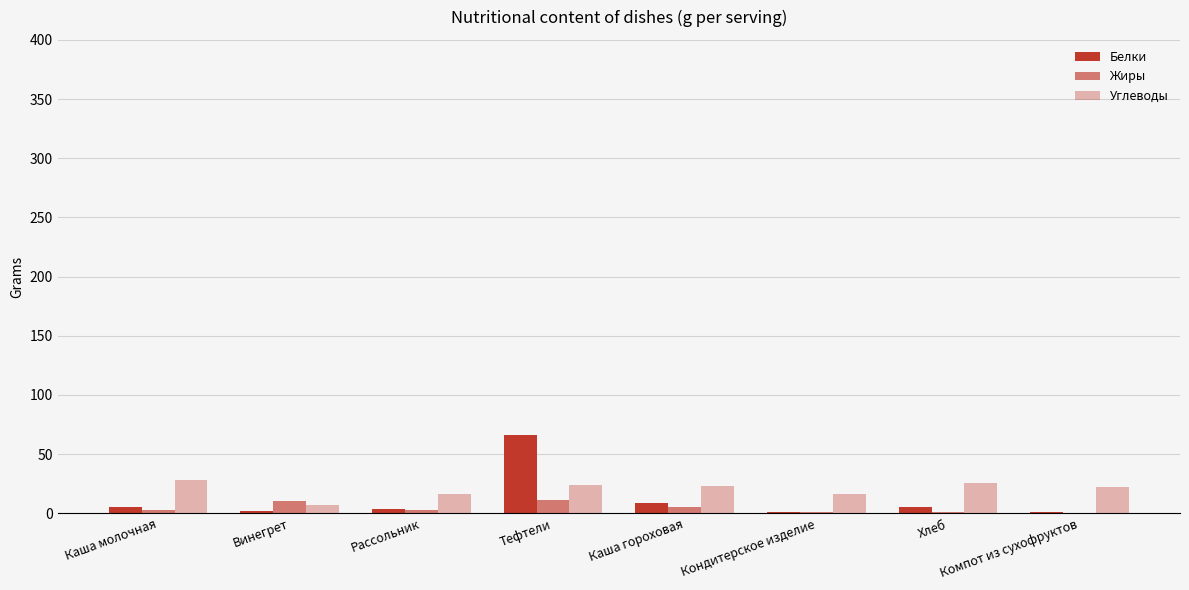

The value of Углеводы at Хлеб is 26.0. True or false?

True